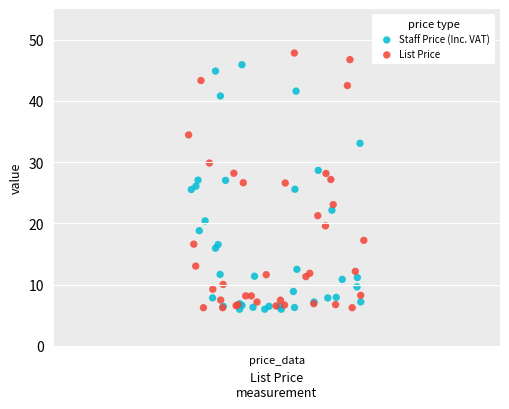

What are all the series names shown in the legend?

Staff Price (Inc. VAT), List Price